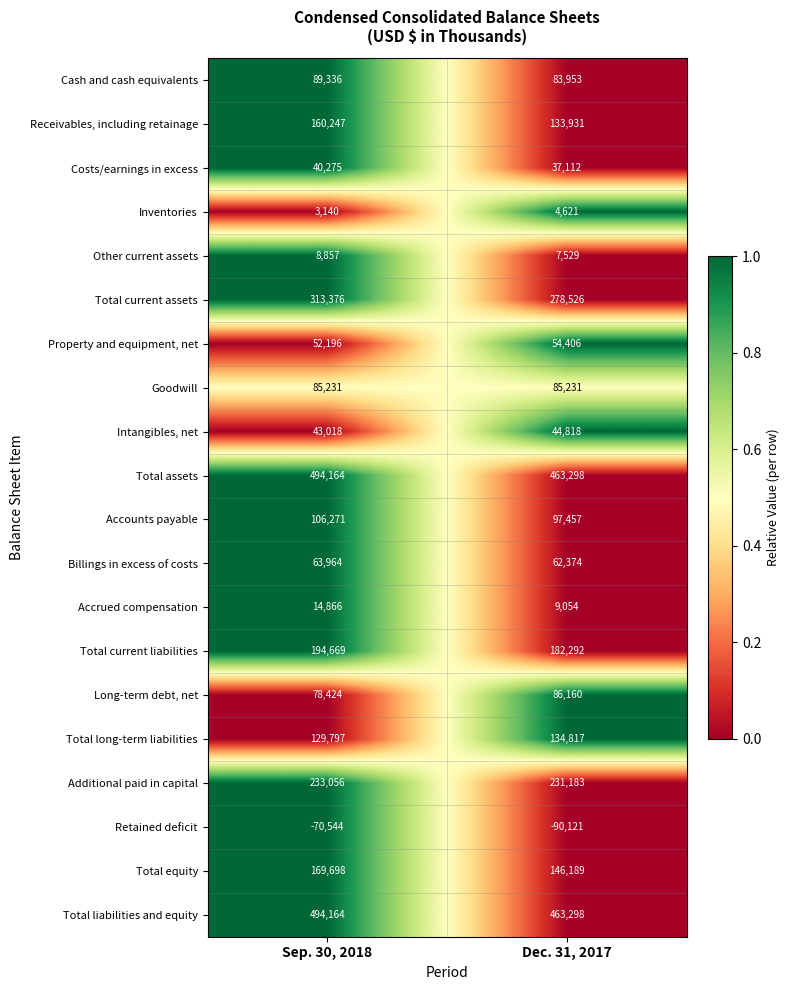

Which series has the widest spread of values?

Total current assets